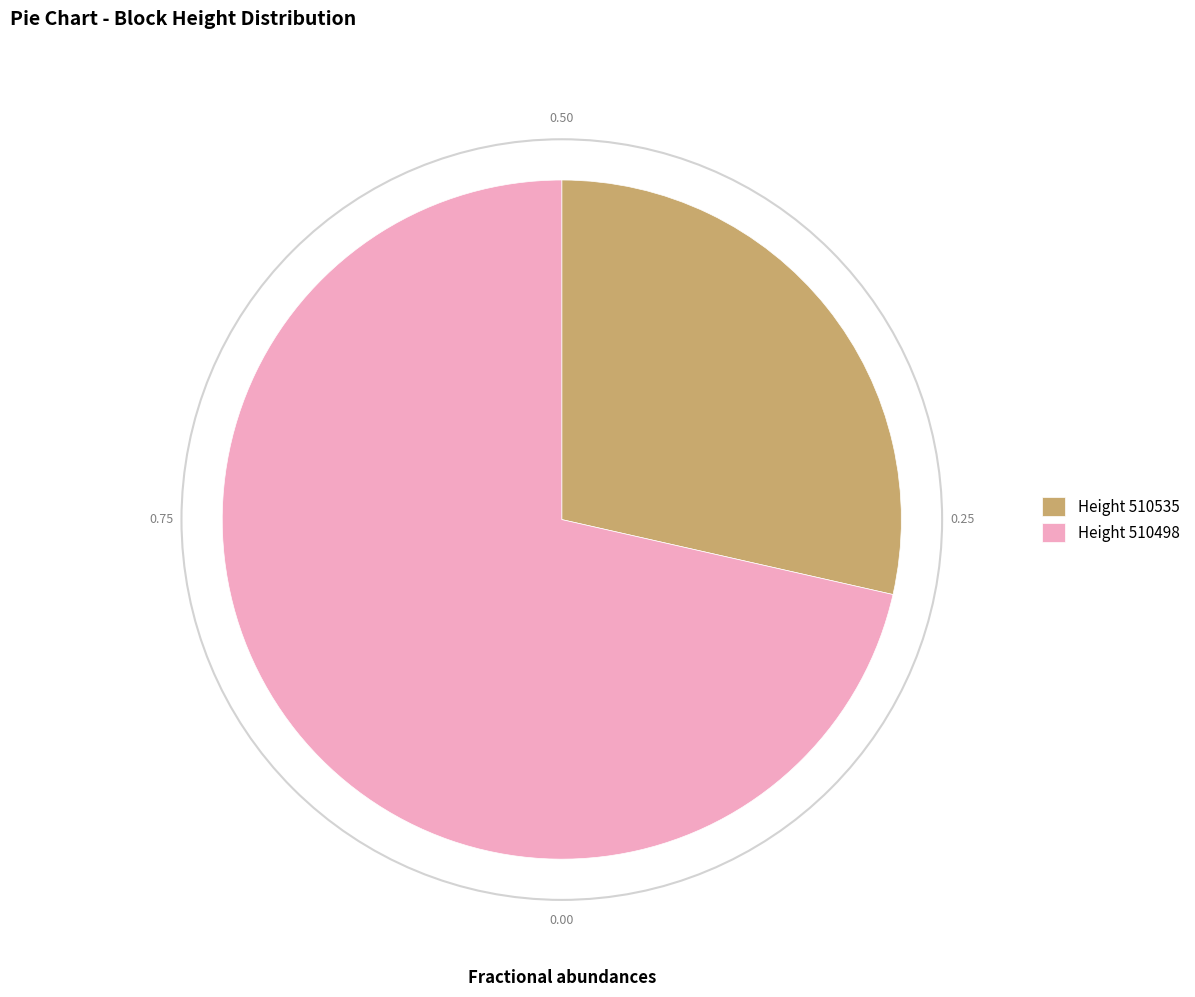

Rank the categories by value from highest to lowest.

Height 510498, Height 510535